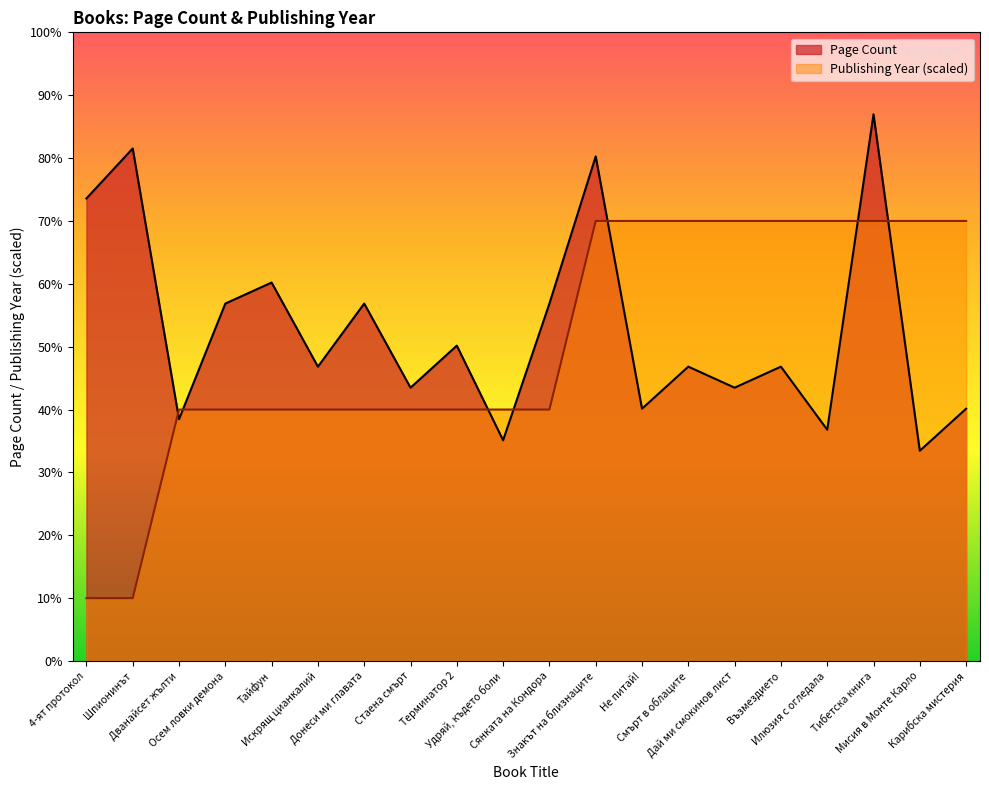

What is the difference between the maximum and minimum values in the Publishing Year series?

287.0